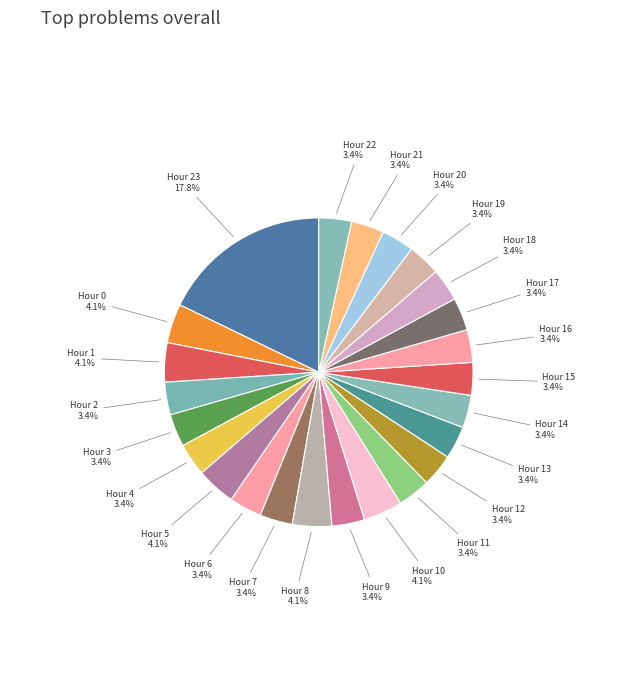

How many slices are in this pie chart?

24